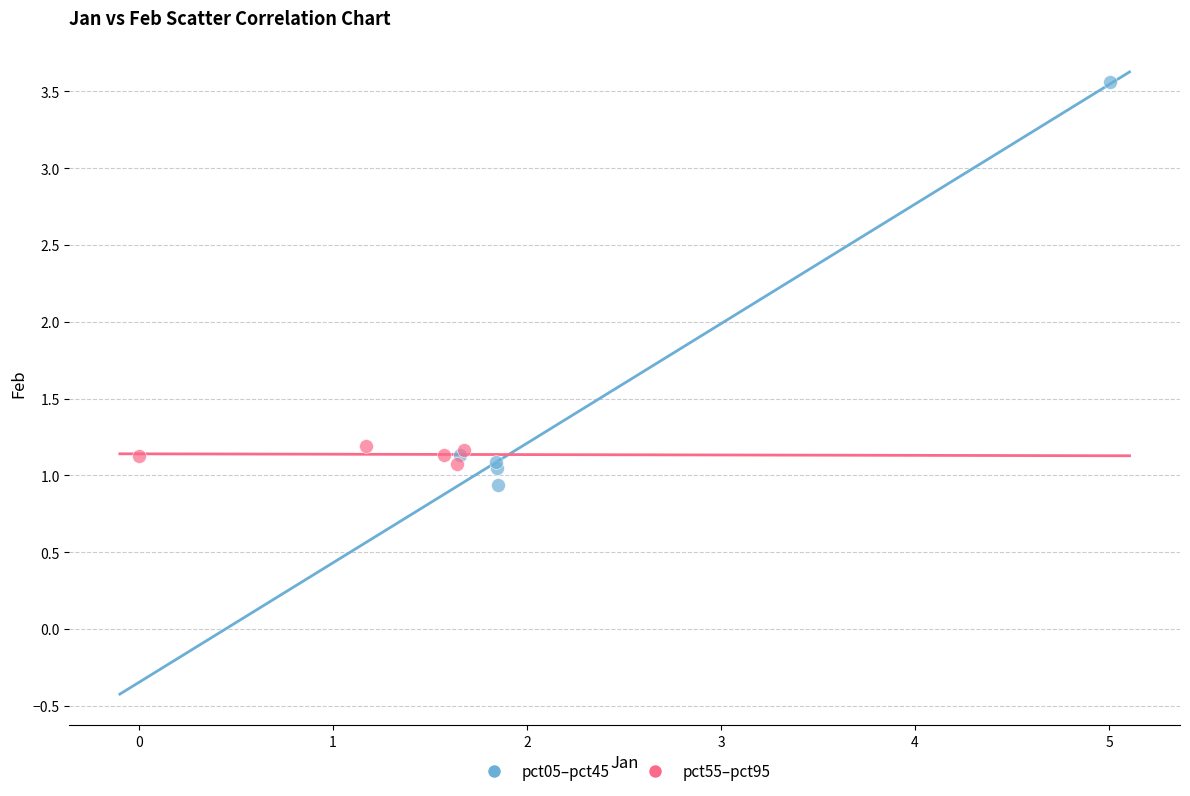

Which series has the widest spread of Y values?

pct05–pct45